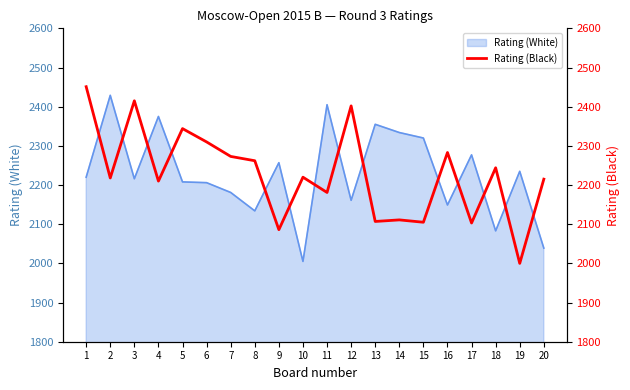

What is the minimum value for Rating (White)?

2005